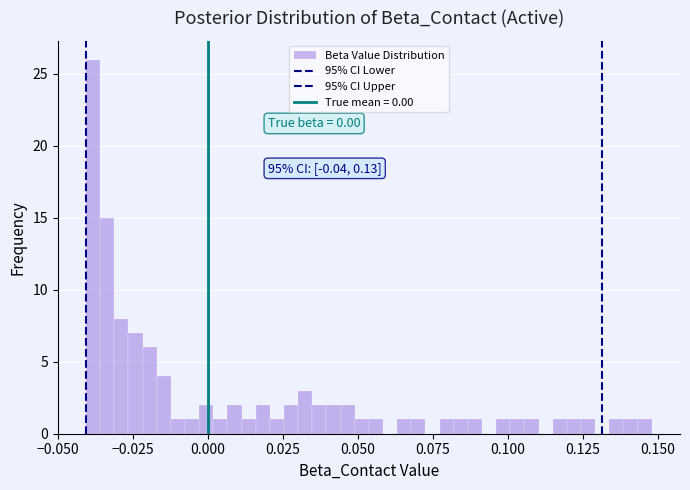

Read against the x-axis, roughly where is the centre of the tallest bar?

-0.040